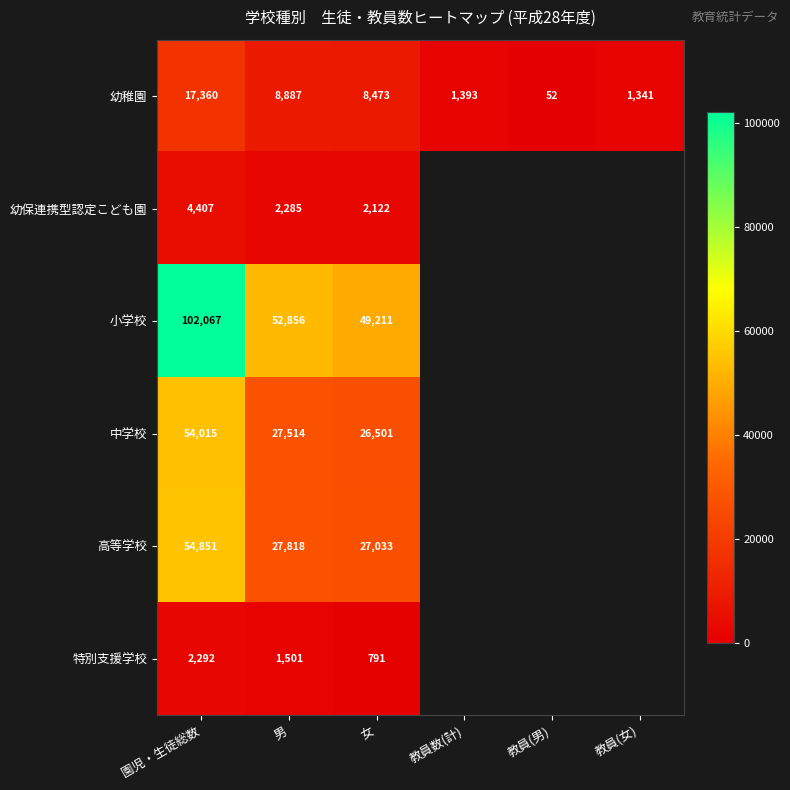

What is the spread (max minus min) of values at 男?

51355